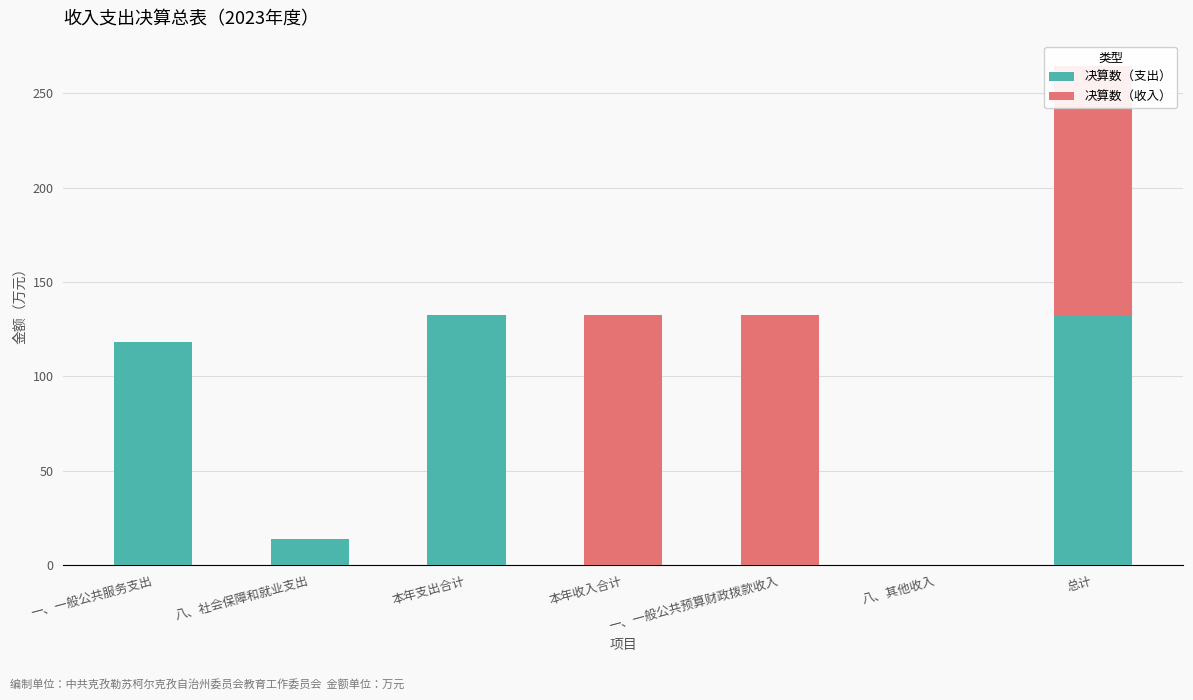

The 决算数（收入） series shows 0.0 at 八、社会保障和就业支出. True or false?

True